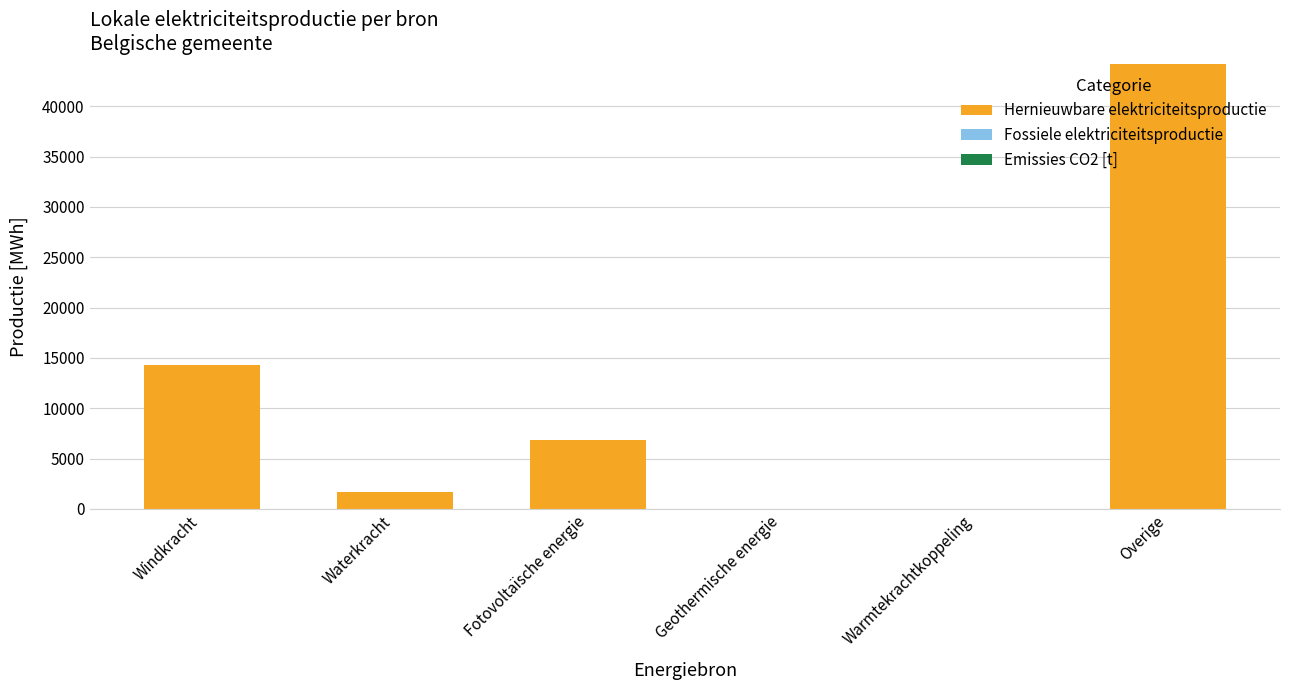

Where is the data nearest to the value 22095?

Windkracht